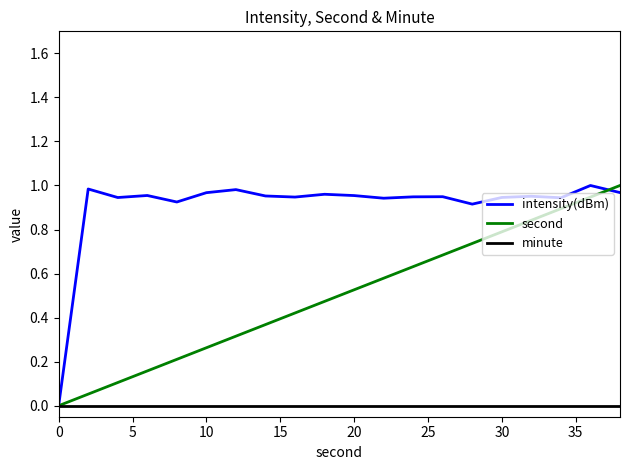

Count the number of categories in the chart.

20